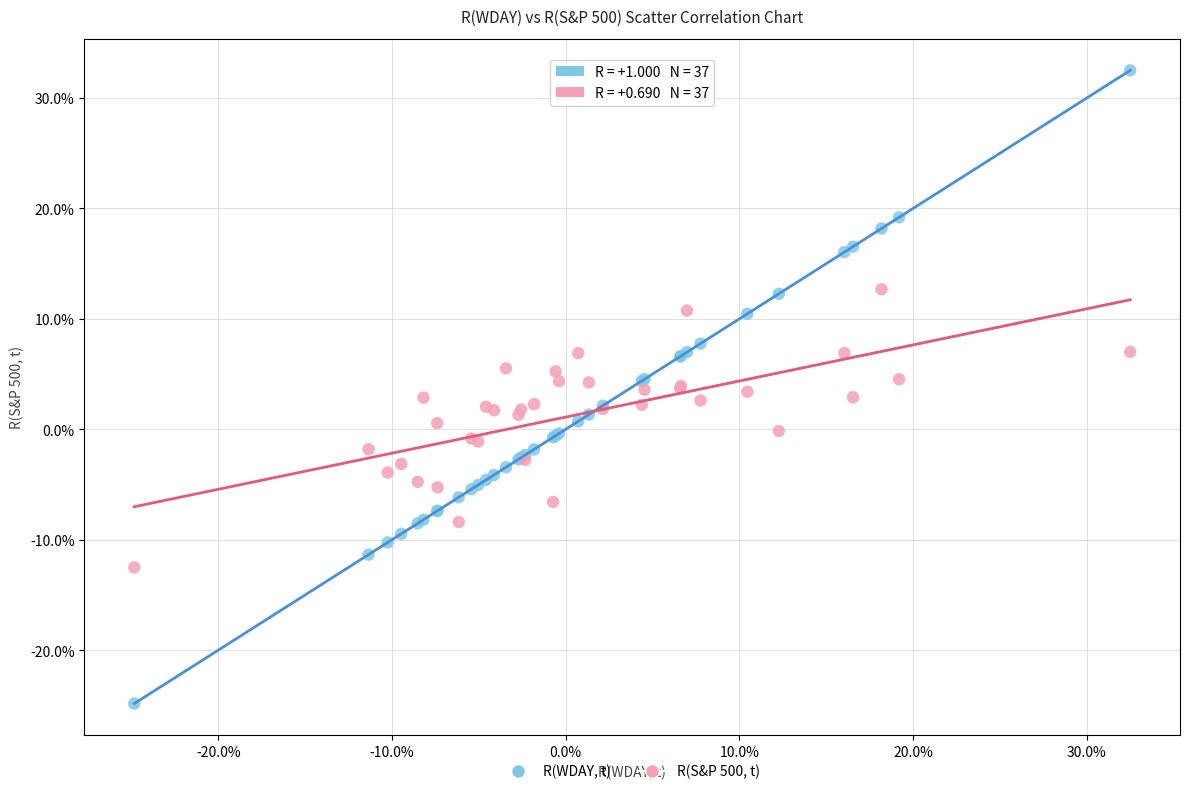

Which series contains the lowest Y value?

R(WDAY, t)